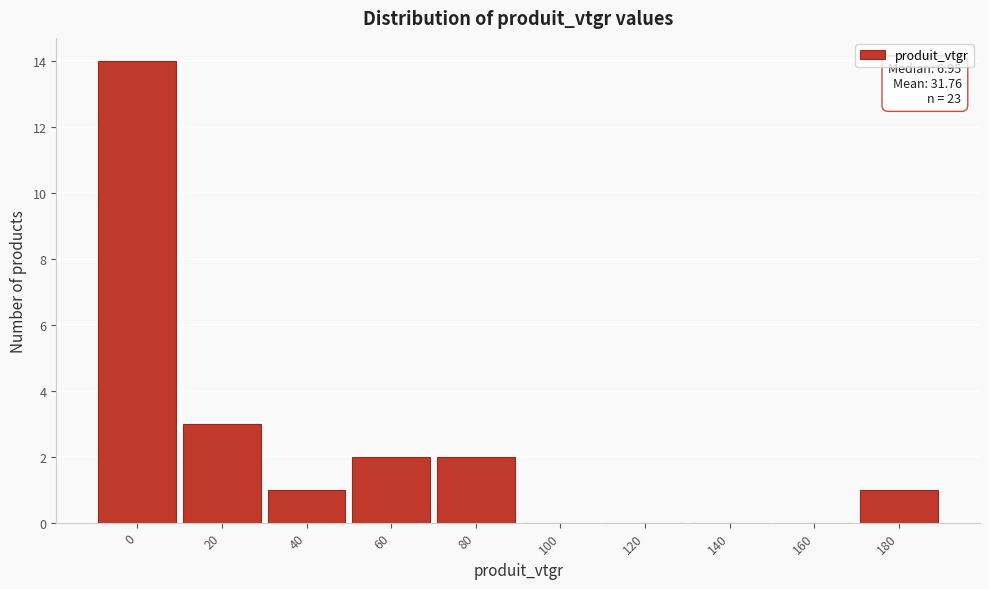

Reading left to right, what are all the values shown in this chart?

0=14	20=3	40=1	60=2	80=2	100=0	120=0	140=0	160=0	180=1